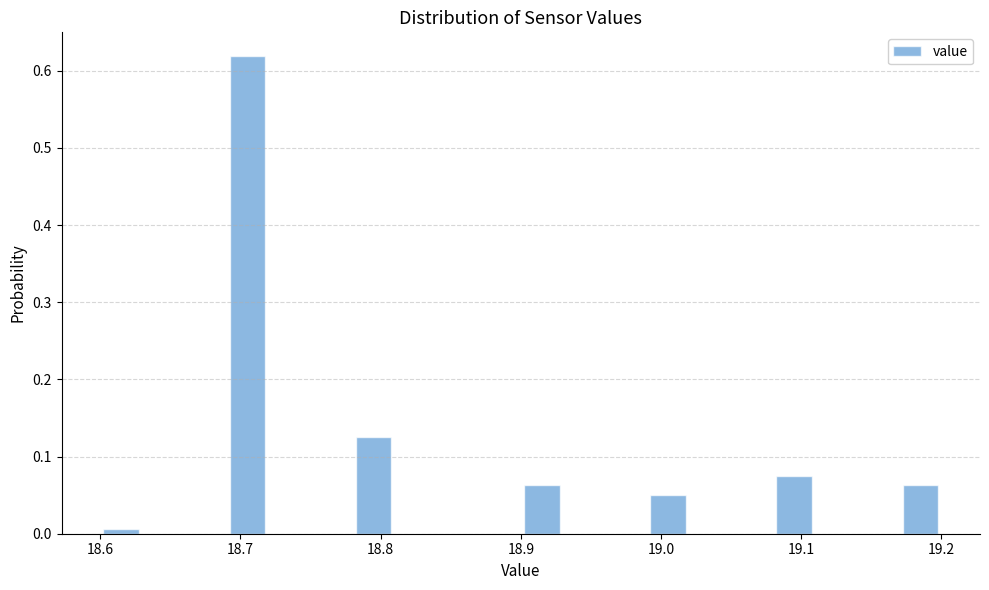

Read against the x-axis, roughly where is the centre of the tallest bar?

18.71